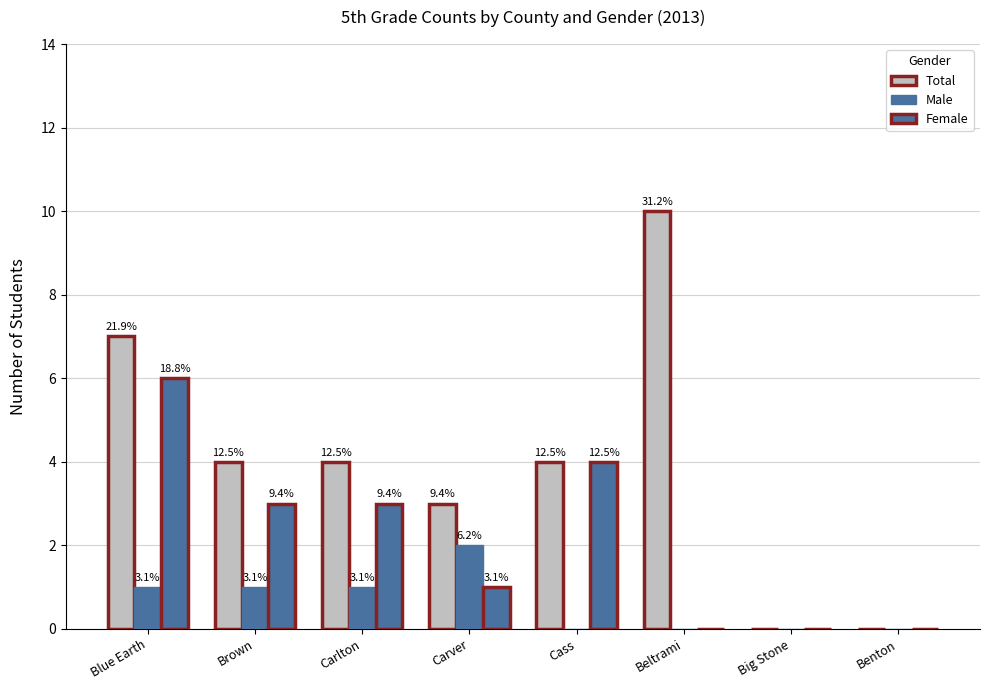

Which category has the highest value in the Total series?

Beltrami